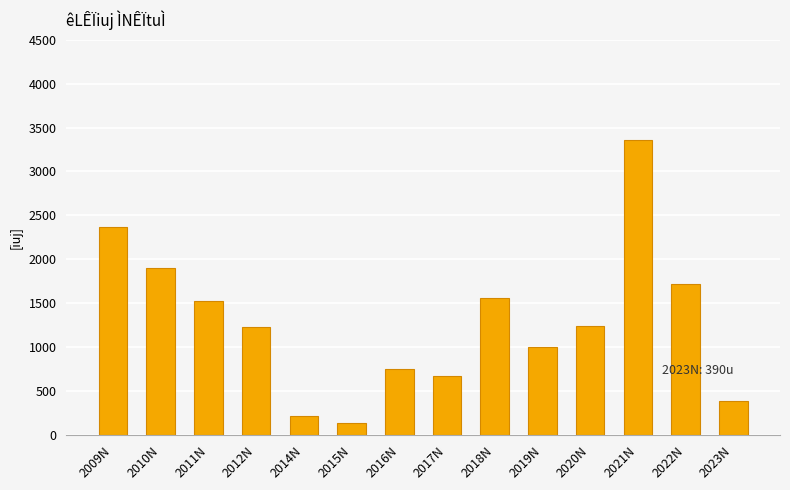

Which category has the lowest value across all series?

2015N